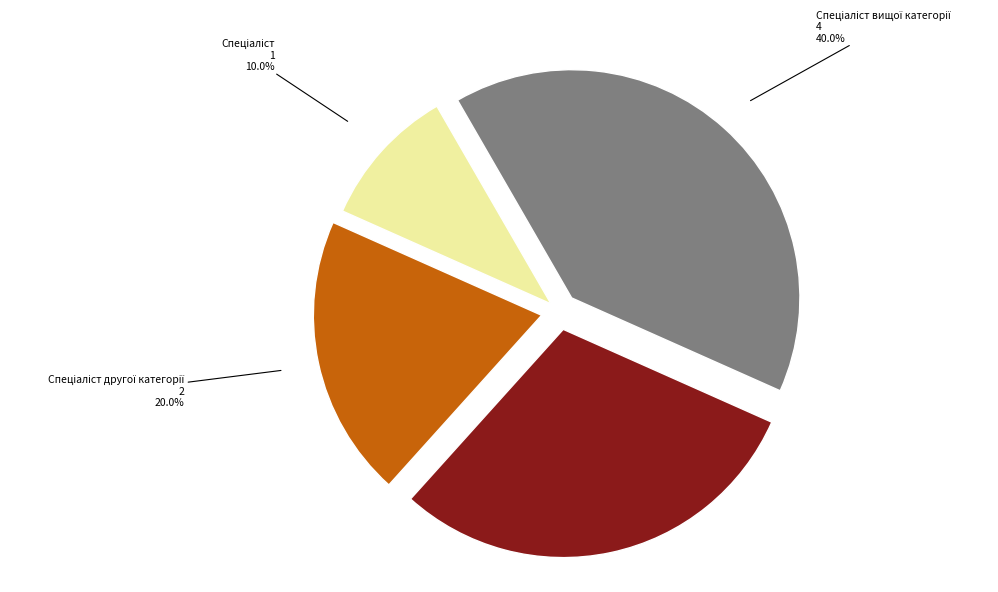

Does any single category account for the majority?

No